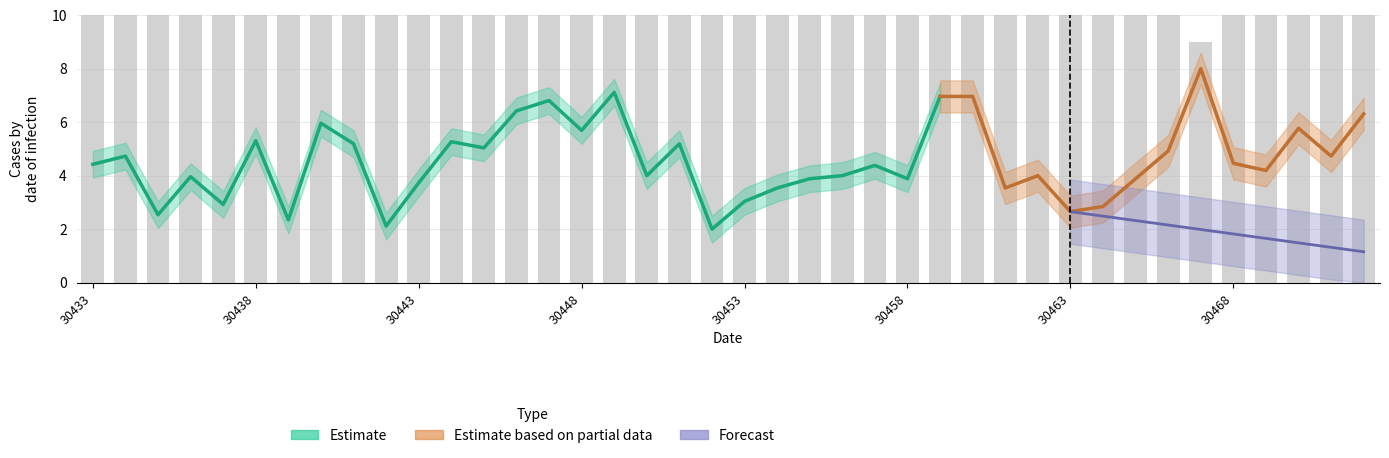

Which has a higher value, 30467 or 30445?

30445